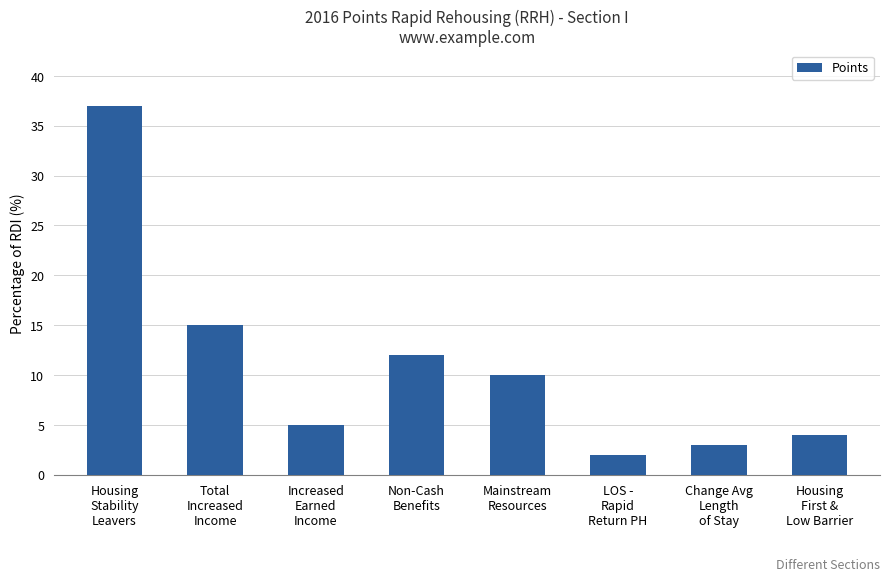

Which label corresponds to the largest value in the chart?

Housing
Stability
Leavers